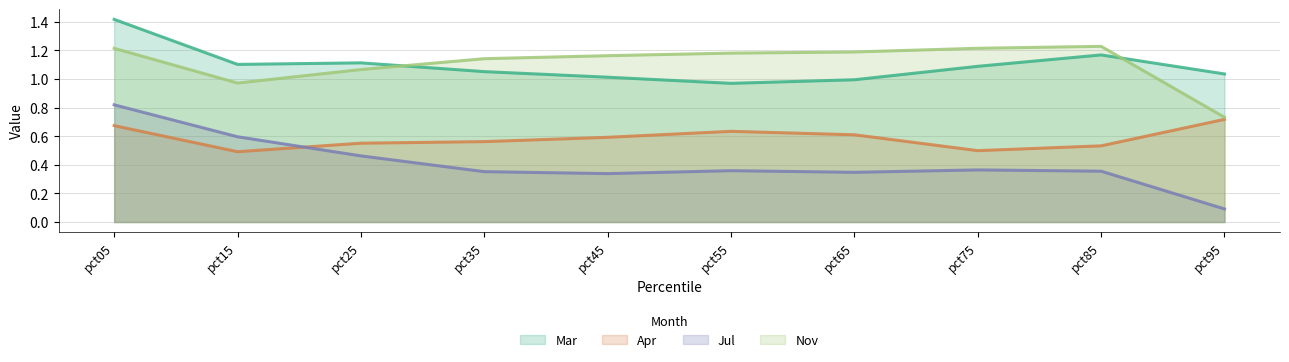

What is the maximum value shown in the chart?

1.4